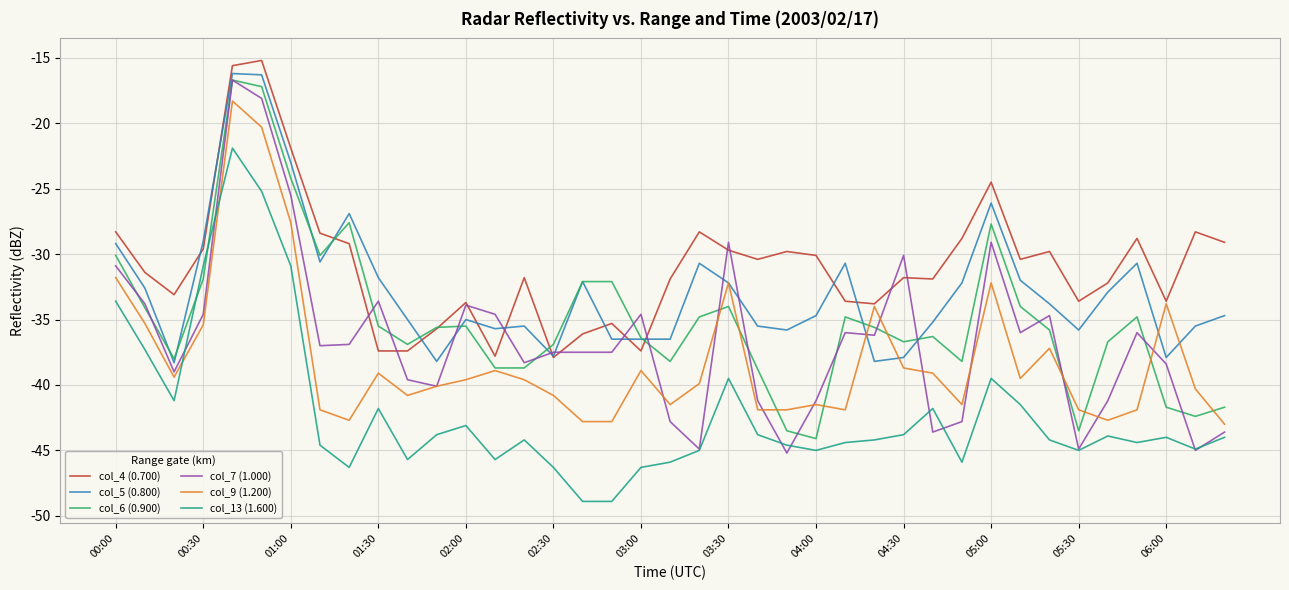

Which series has the largest total across all categories?

col_4 (0.700)